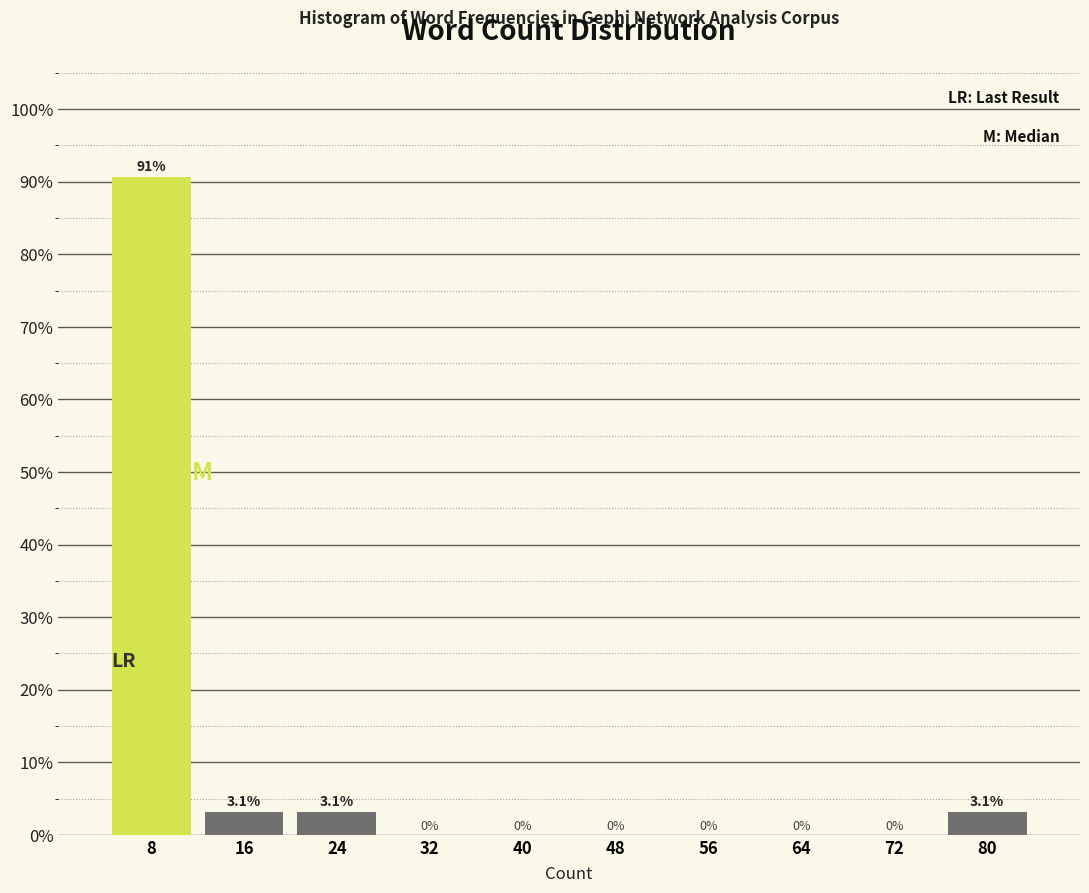

Reading left to right, transcribe this chart: for each bar, give the range it covers on the x-axis and its height.

4 to 12: 90.6
12 to 20: 3.1
20 to 28: 3.1
28 to 36: 0.0
36 to 44: 0.0
44 to 52: 0.0
52 to 60: 0.0
60 to 68: 0.0
68 to 76: 0.0
76 to 84: 3.1